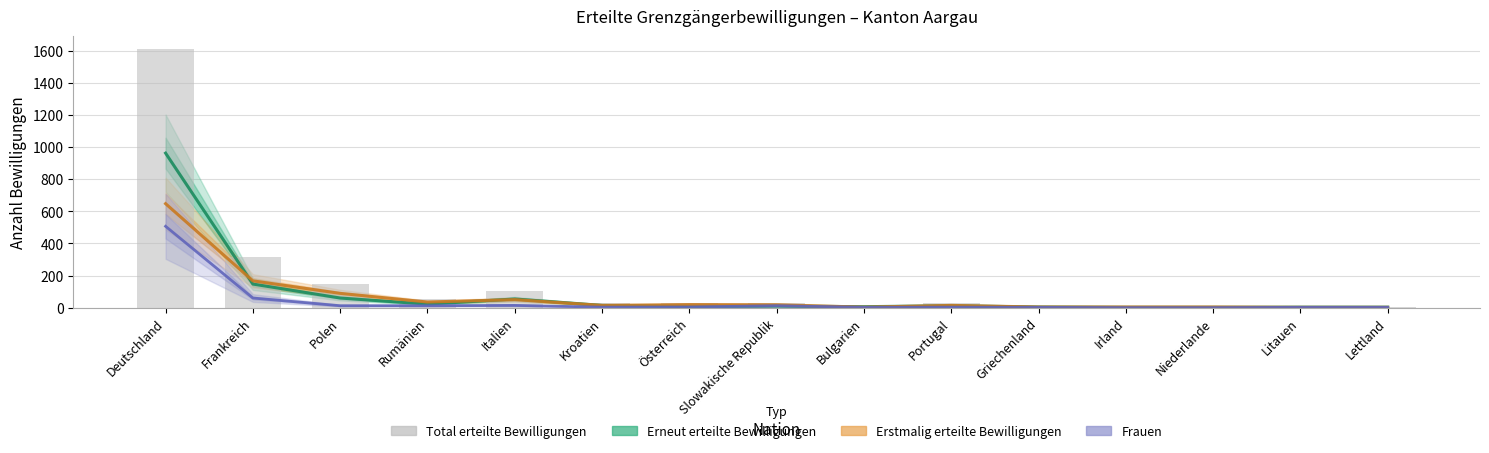

What is the total value across all series at Rumänien?

126